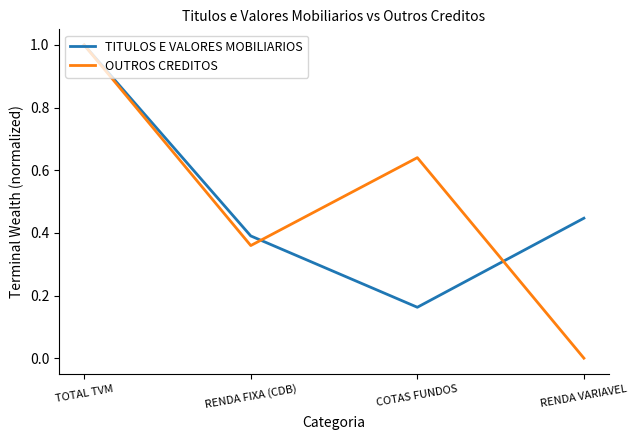

What position from the left is COTAS FUNDOS?

3